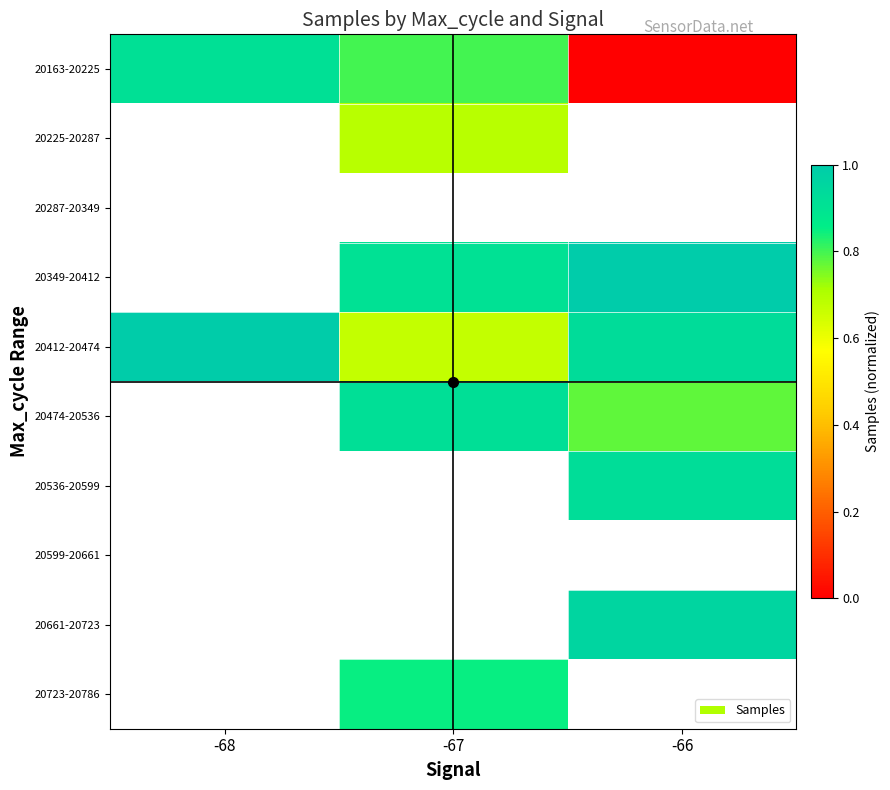

Which category has the highest value in the 20412-20474 series?

-68